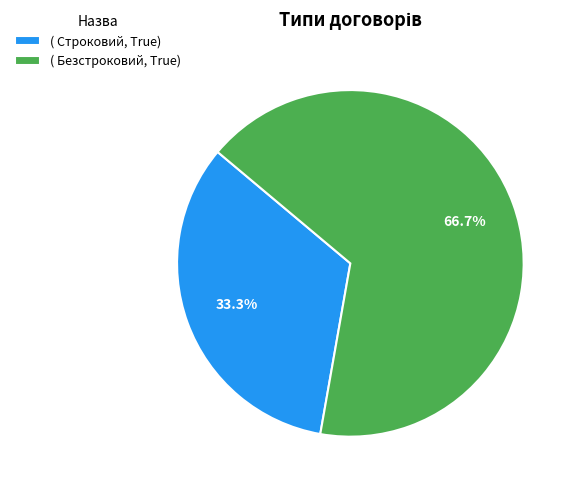

How many slices are in this pie chart?

2